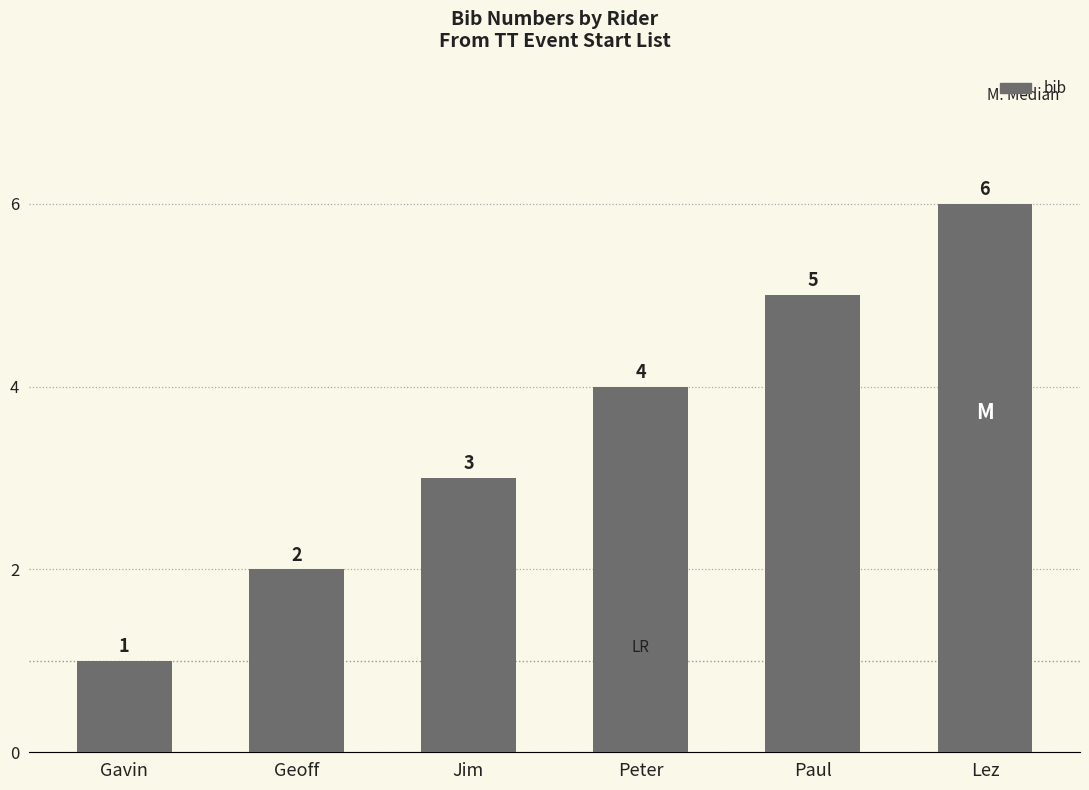

Rank the categories by value from lowest to highest.

Gavin, Geoff, Jim, Peter, Paul, Lez